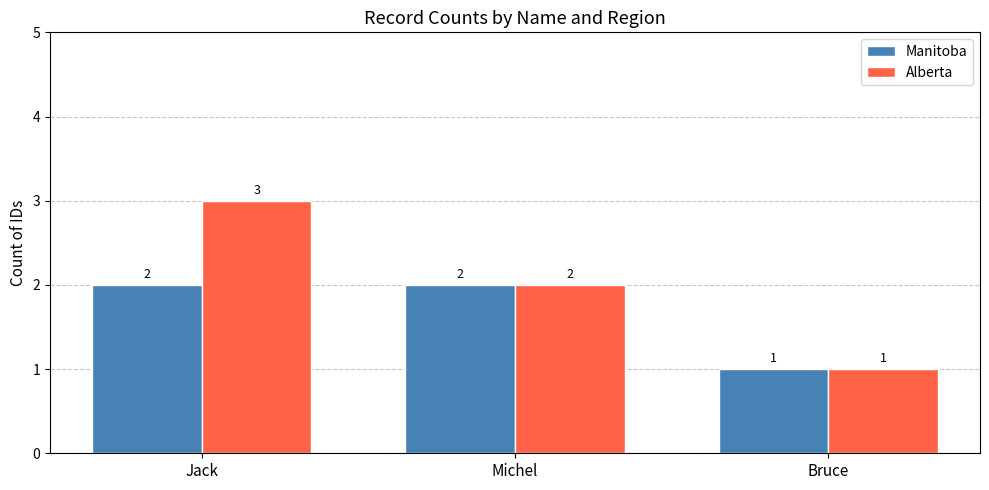

What is the sum of all Alberta values?

6